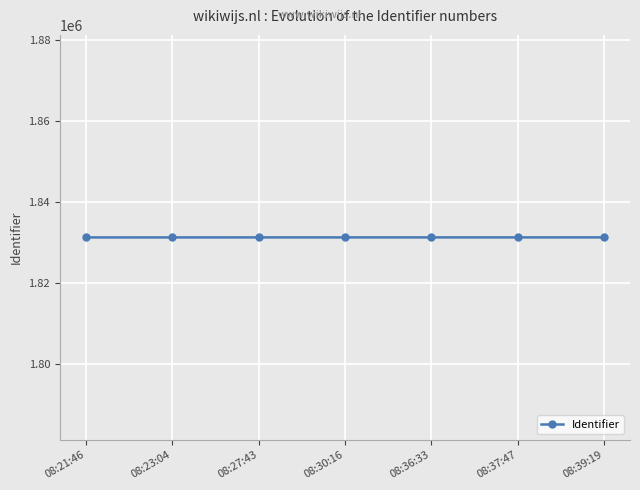

What is the ratio of the value at 08:23:04 to the value at 08:39:19?

1.0